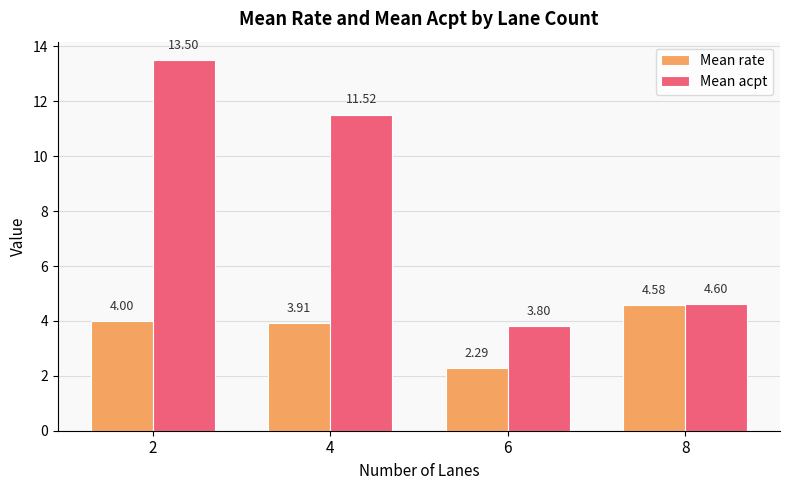

How many bars are there in each group?

2